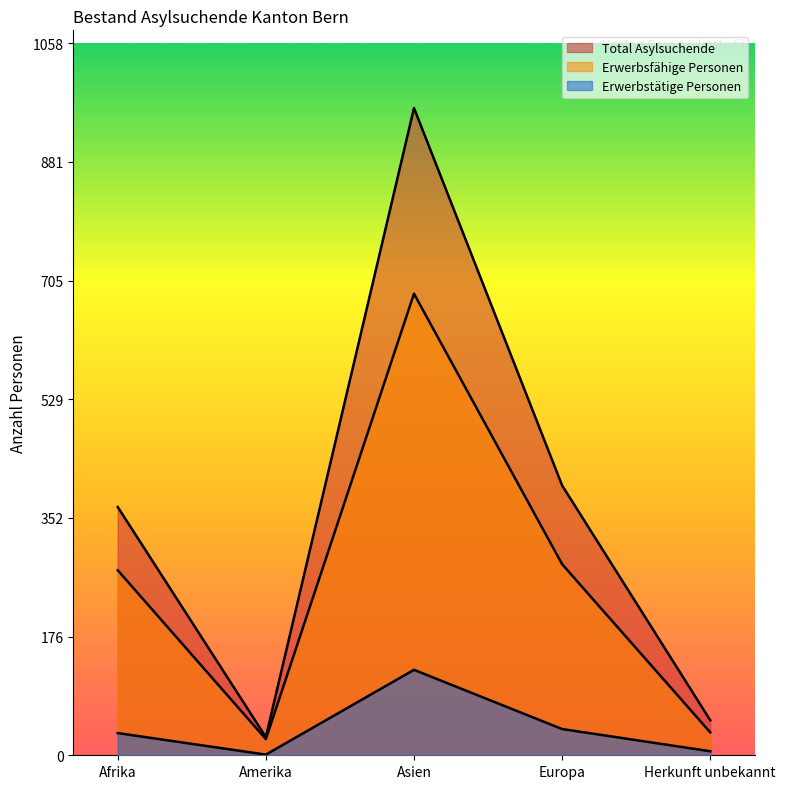

What is the difference between the second highest and second lowest values in the Erwerbsfähige Personen series?

250